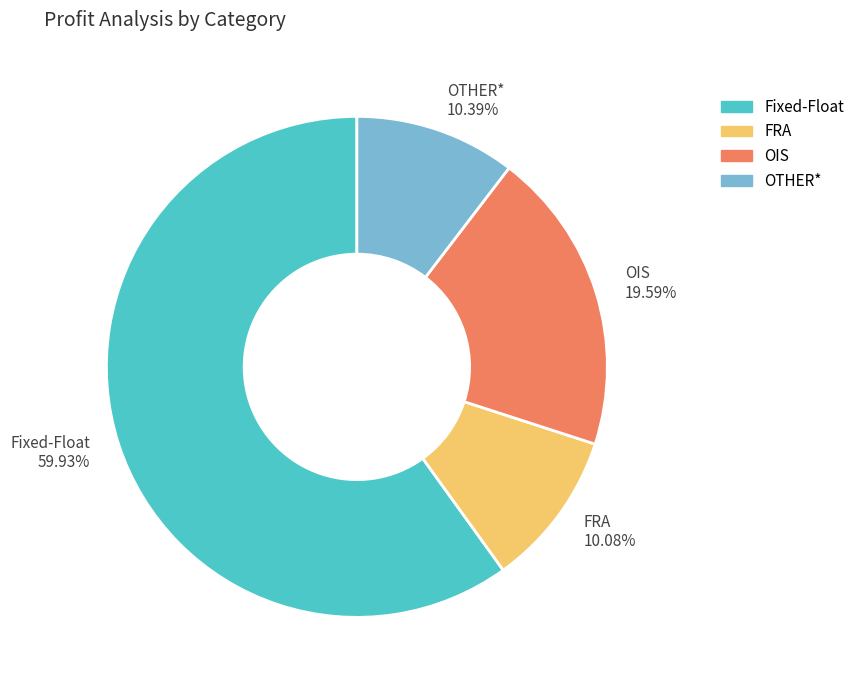

Count the number of slices in the pie.

4